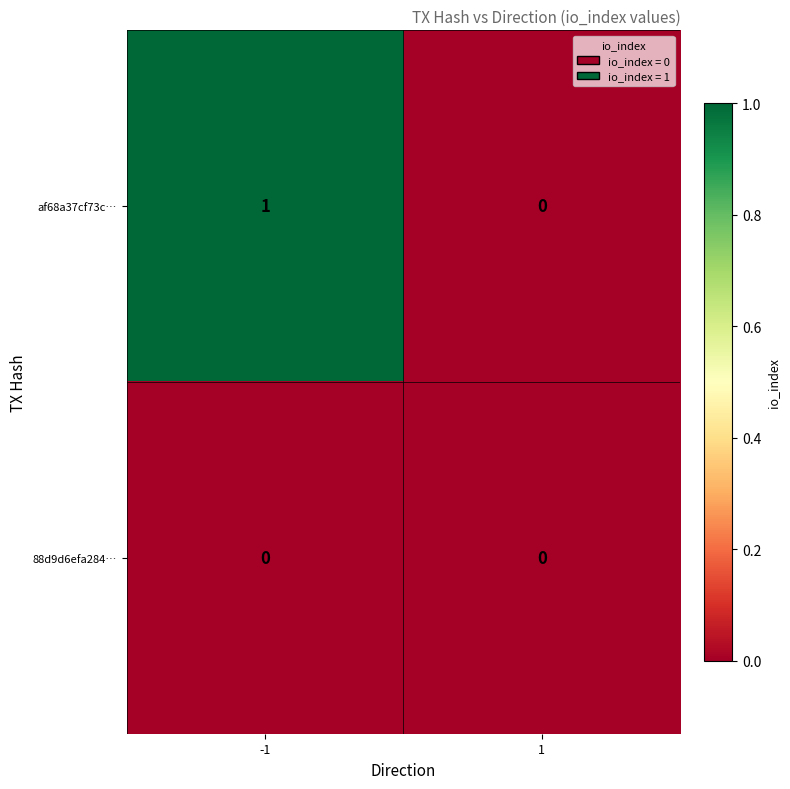

Is it true that af68a37cf73c… equals 1 at -1?

True